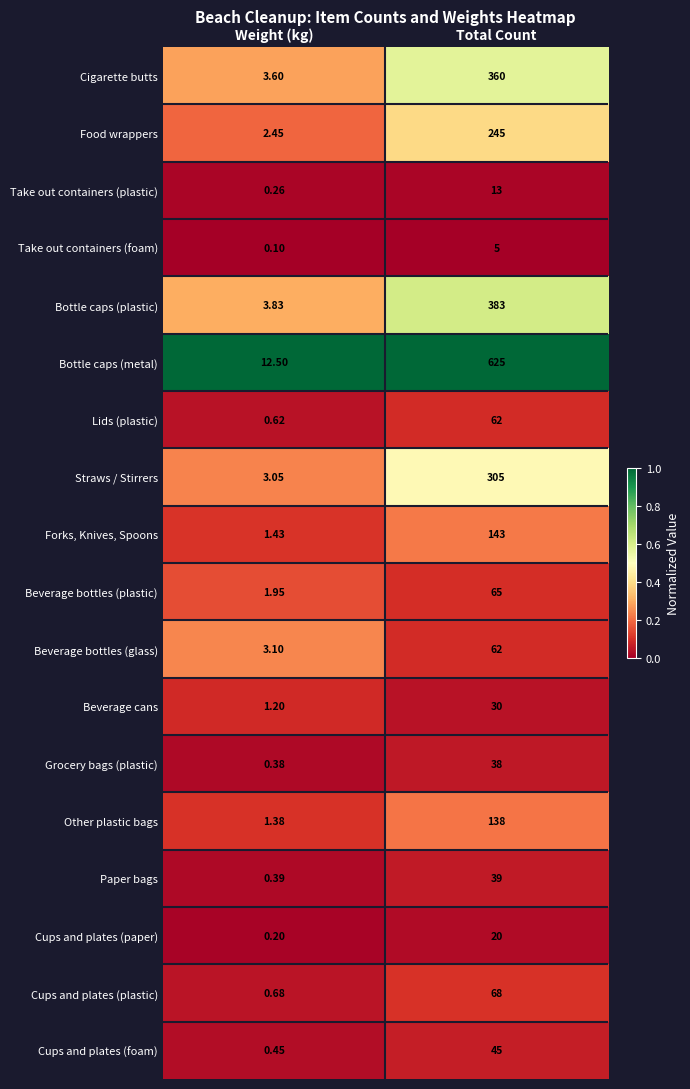

Rank the series at Weight (kg) from highest to lowest value.

Bottle caps (metal), Bottle caps (plastic), Cigarette butts, Beverage bottles (glass), Straws / Stirrers, Food wrappers, Beverage bottles (plastic), Forks, Knives, Spoons, Other plastic bags, Beverage cans, Cups and plates (plastic), Lids (plastic), Cups and plates (foam), Paper bags, Grocery bags (plastic), Take out containers (plastic), Cups and plates (paper), Take out containers (foam)